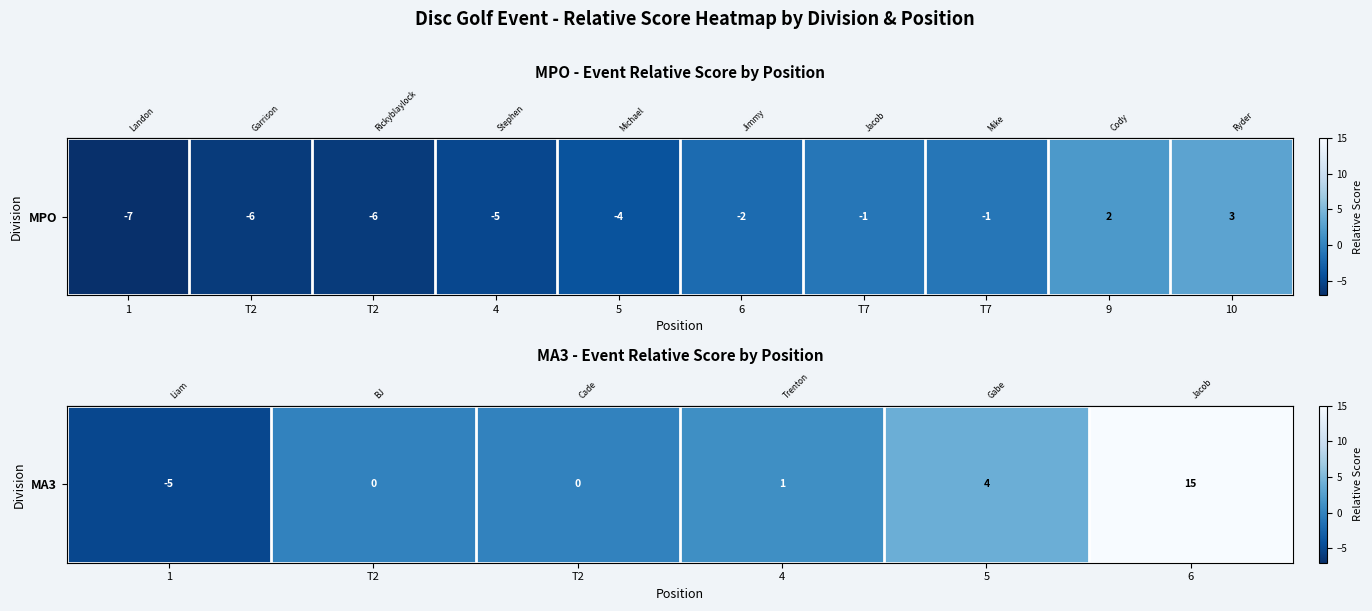

Where does the data first go above 1?

5